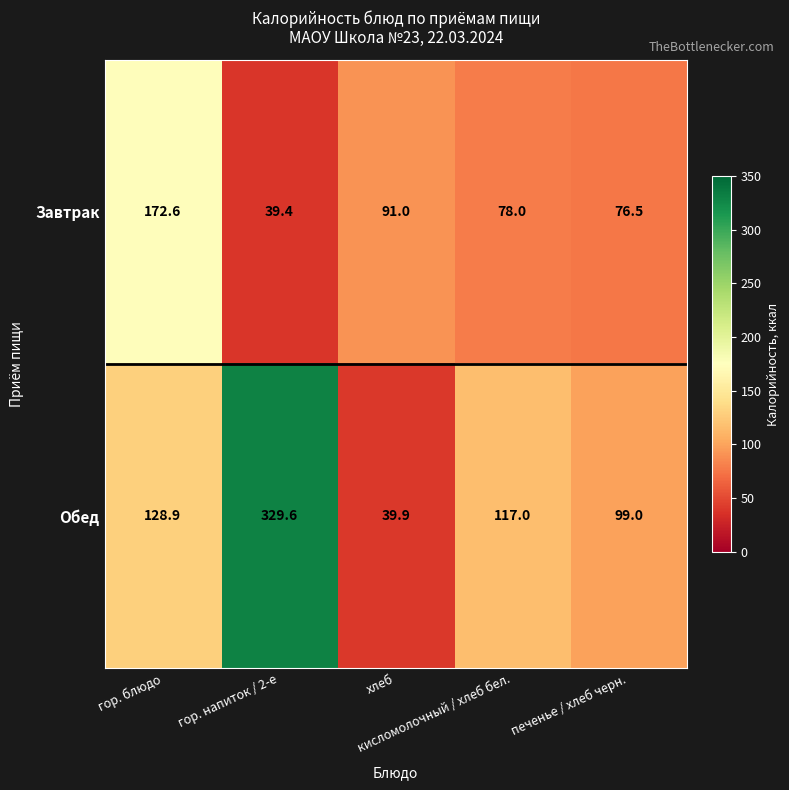

List the series in order of their overall mean, lowest first.

Завтрак, Обед